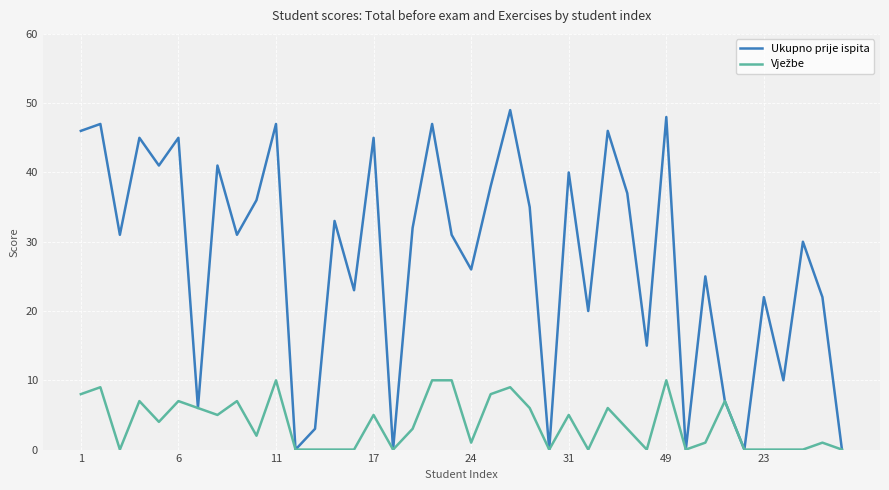

What is the maximum value shown in the chart?

49